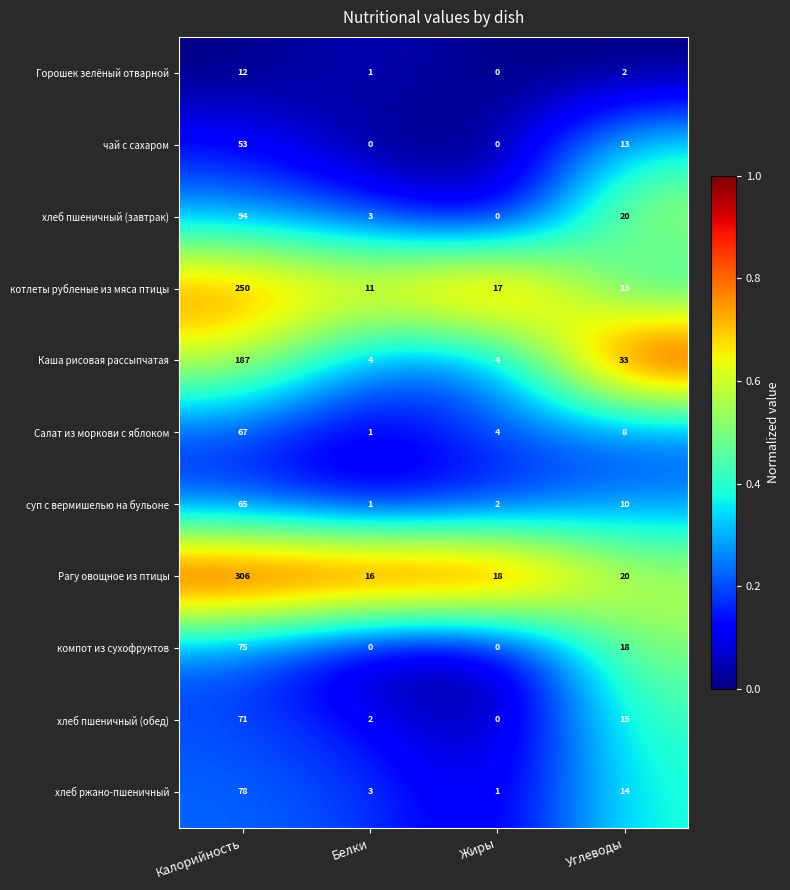

How many series are shown in this chart?

11